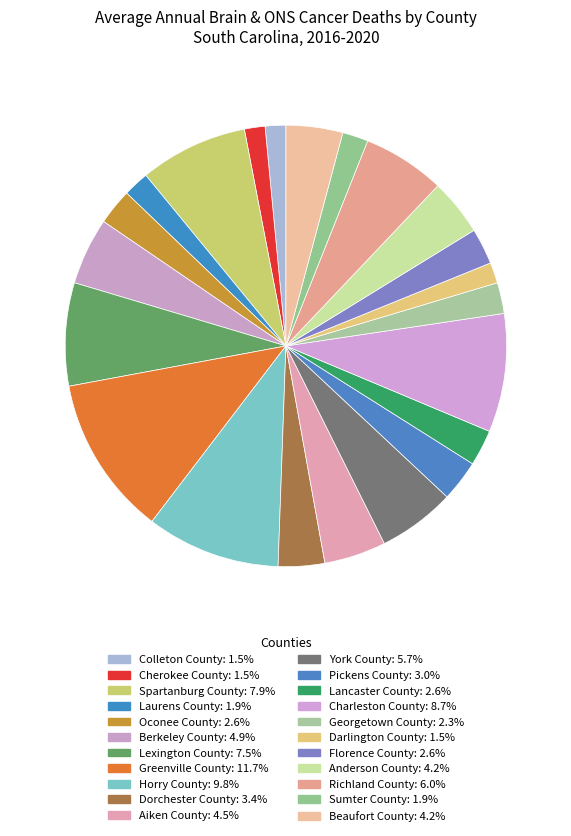

Is there any slice that represents more than half of the pie?

No